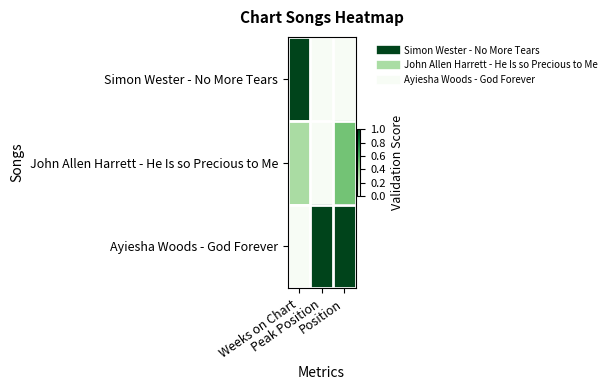

Reading right to left, transcribe all the data shown in this chart.

Simon Wester - No More Tears: Position=0.0	Peak Position=0.0	Weeks on Chart=1.0
John Allen Harrett - He Is so Precious to Me: Position=0.5	Peak Position=0.0	Weeks on Chart=0.3
Ayiesha Woods - God Forever: Position=1.0	Peak Position=1.0	Weeks on Chart=0.0